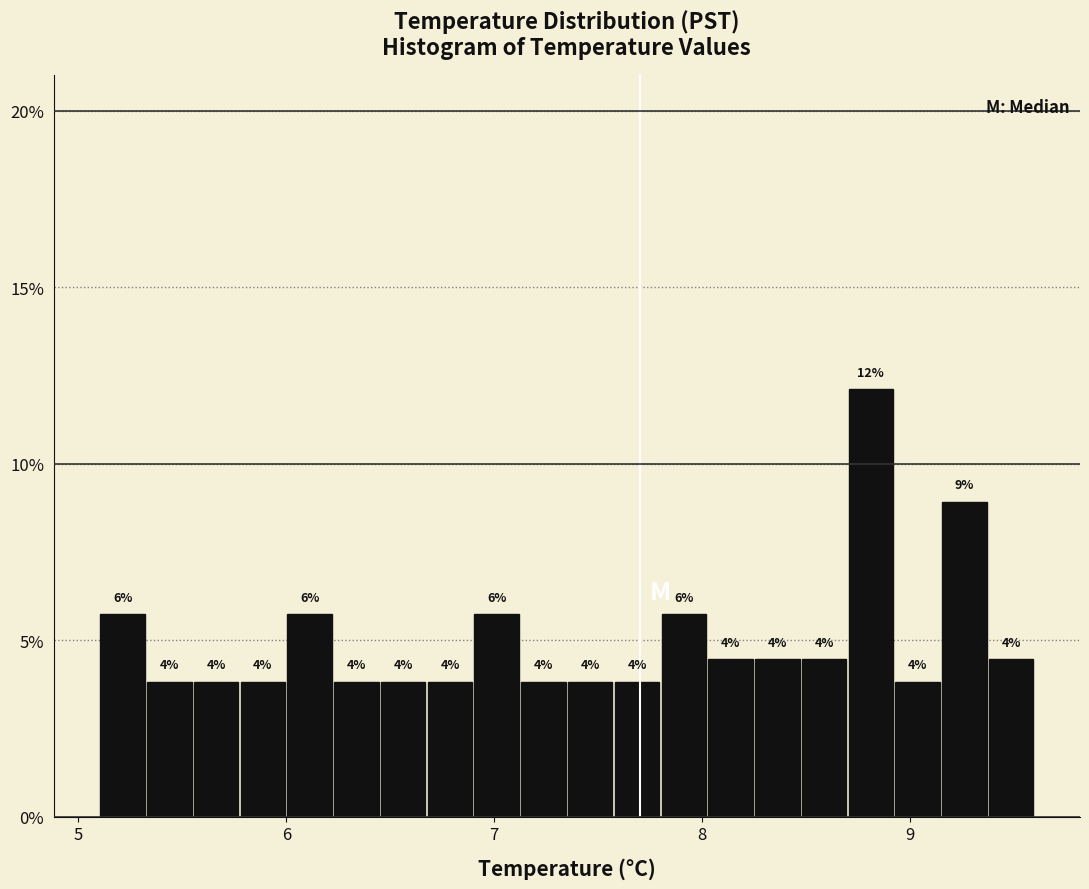

Read against the x-axis, roughly where is the centre of the tallest bar?

8.8